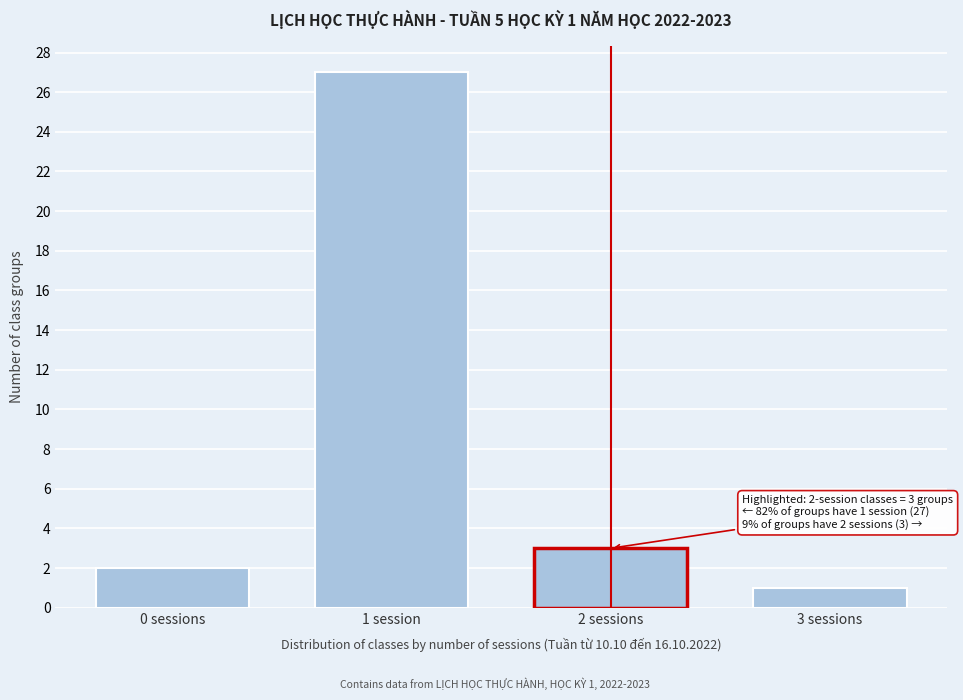

Reading left to right, what are all the values shown in this chart?

2	27	3	1